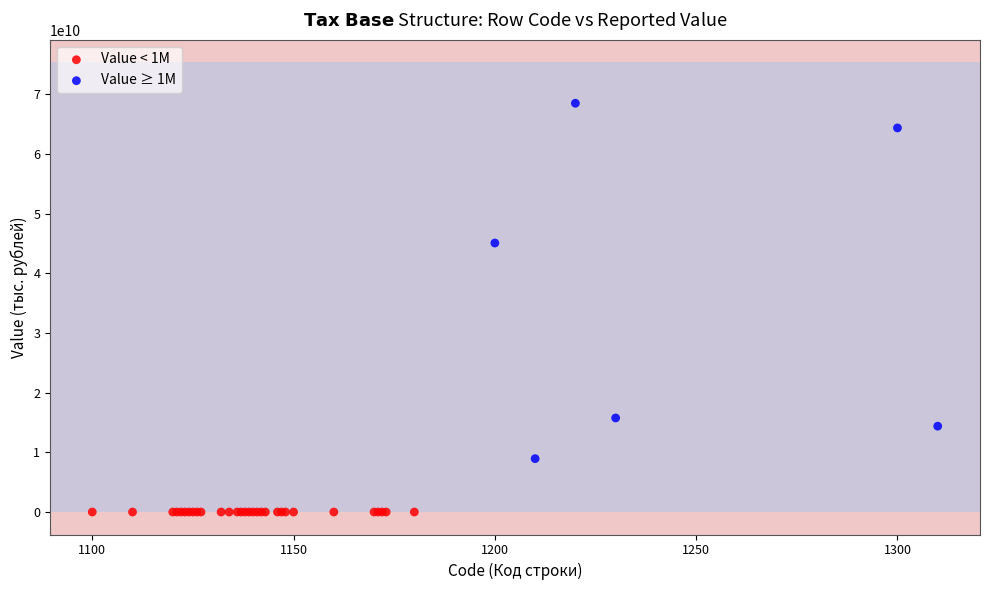

Which series reaches the maximum Y coordinate?

Value ≥ 1M